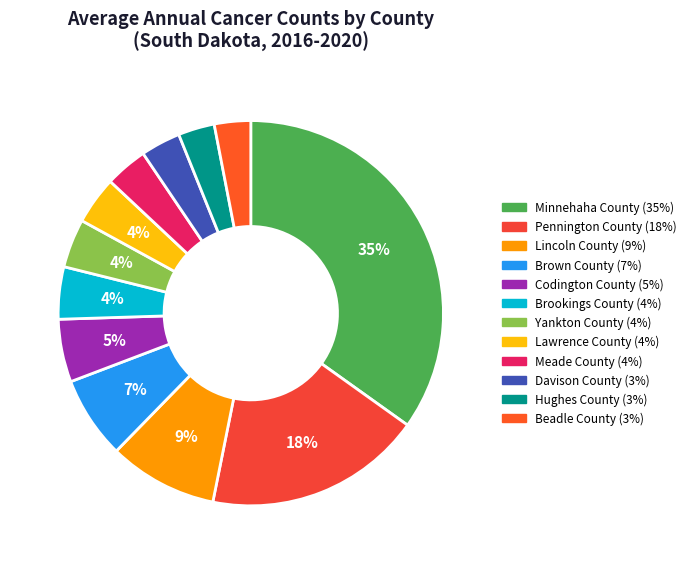

How many slices are in this pie chart?

12